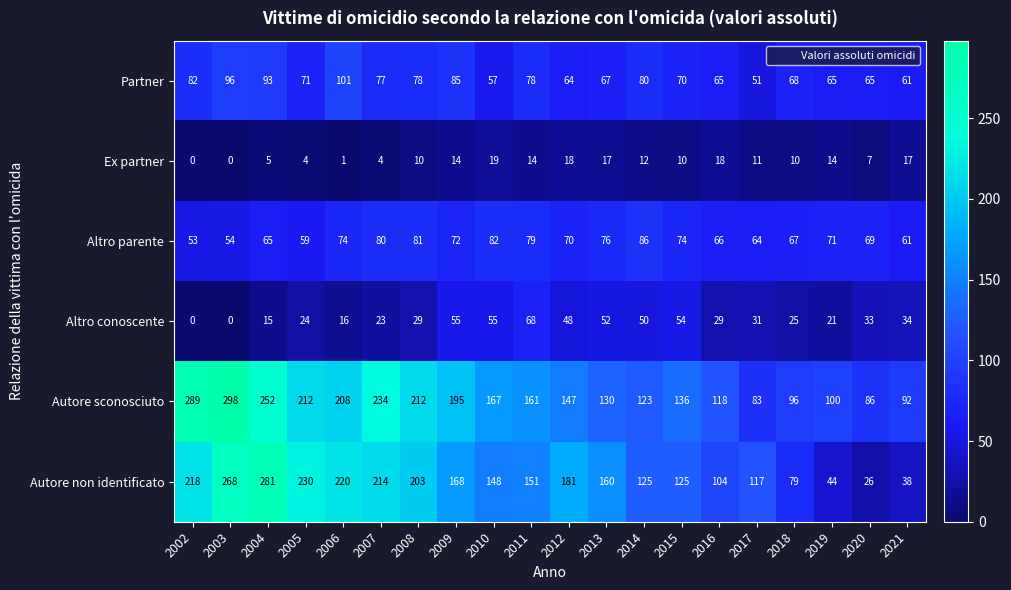

What is the sum of the Autore non identificato values at 2005 and 2003?

498